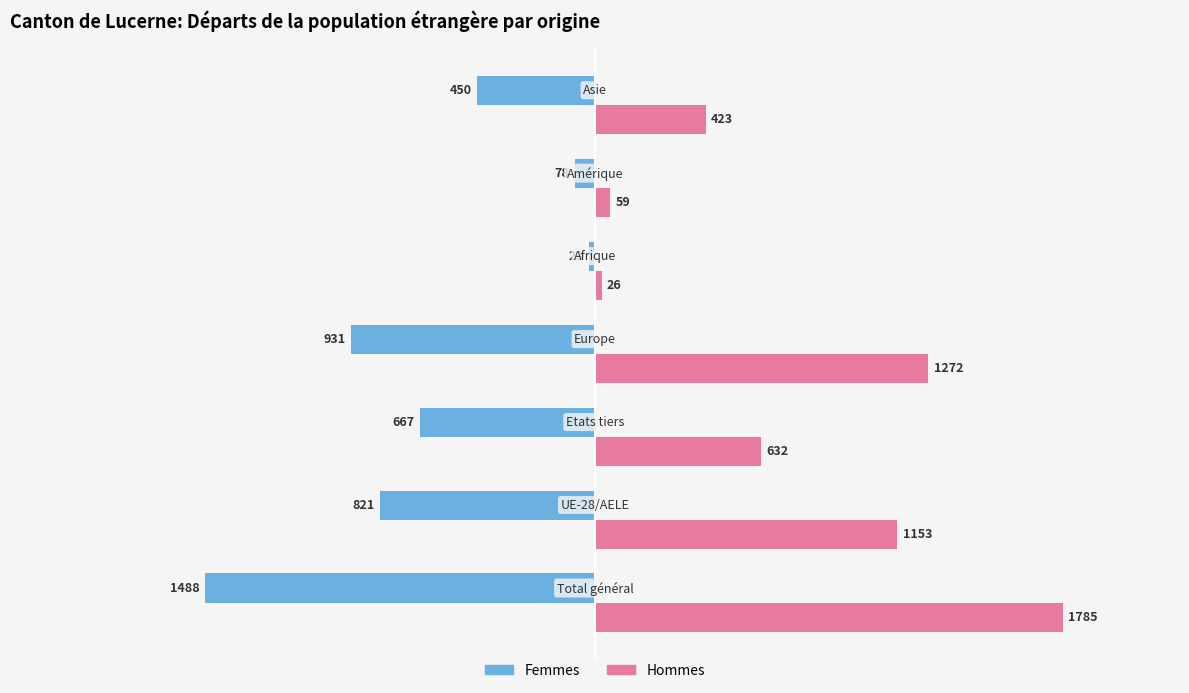

What is the difference between the maximum and second lowest values in the Femmes series?

908